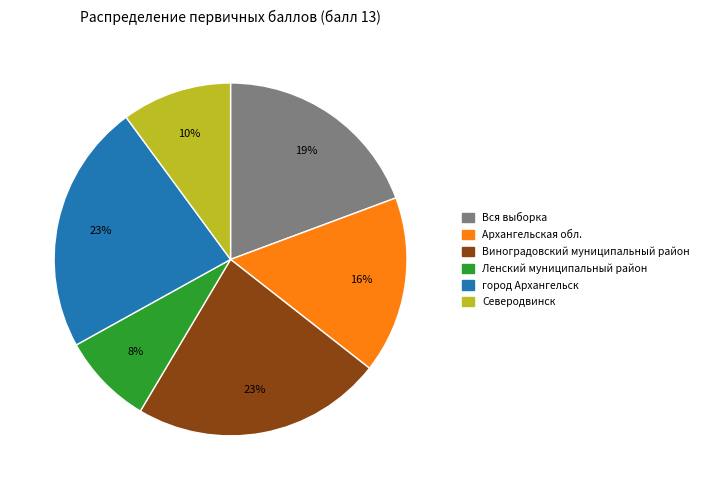

Is there a majority slice in this chart?

No